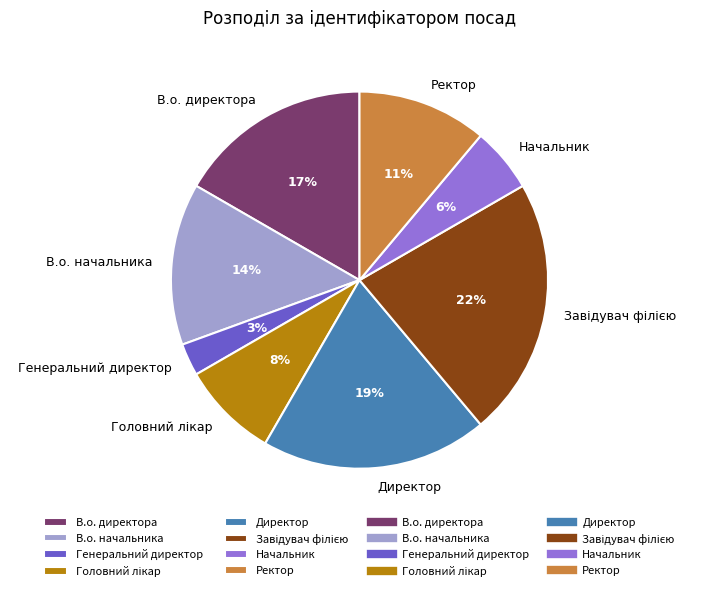

Does any single category account for the majority?

No